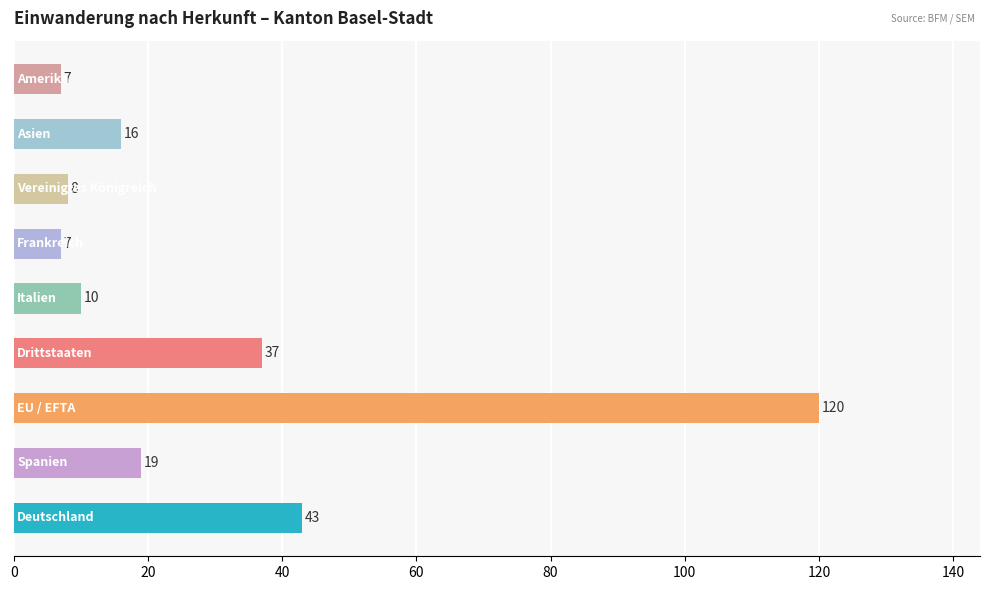

What is the average value?

30